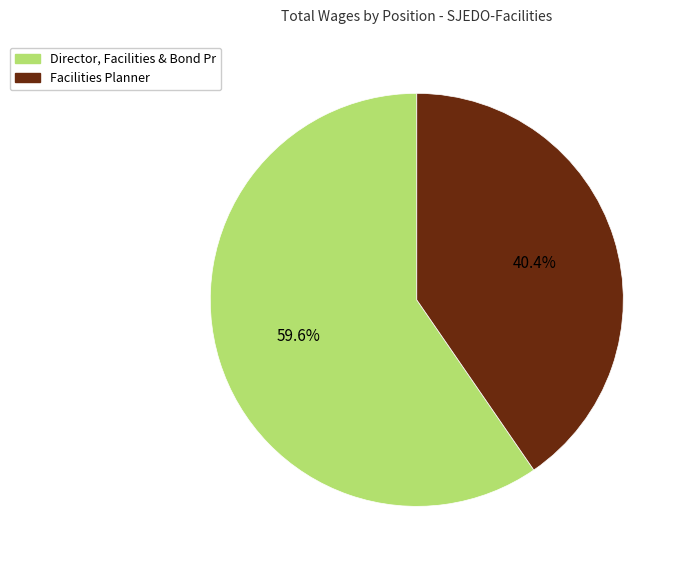

How many slices are in this pie chart?

2